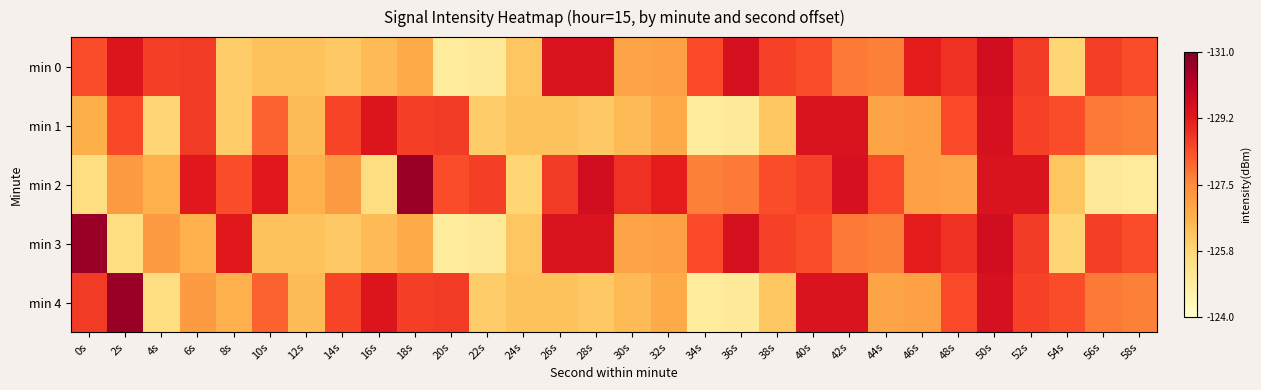

What is the spread (max minus min) of values at 2s?

5.1